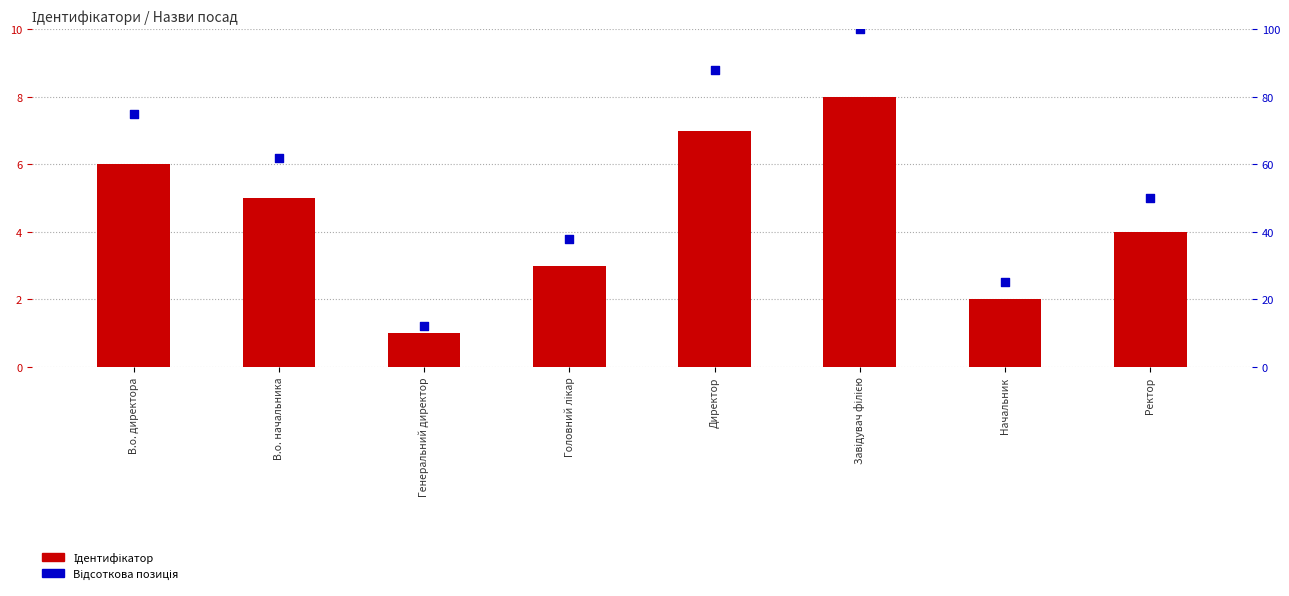

Which series has the widest spread of Y values?

Відсоткова позиція